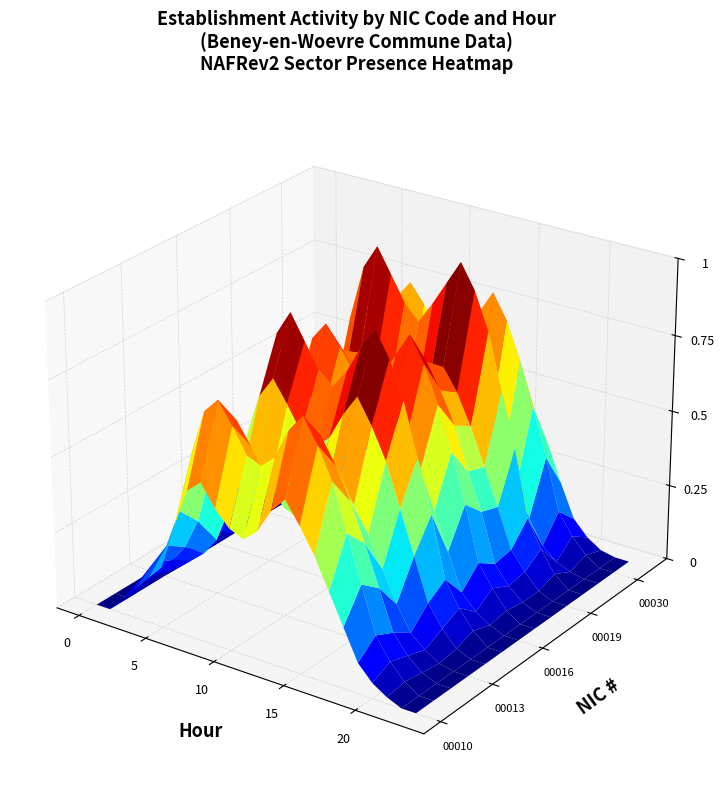

Reading right to left, list all the values displayed in this chart.

00010: 0.0	0.0	0.0	0.1	0.1	0.2	0.3	0.4	0.5	0.6	0.5	0.4	0.4	0.4	0.5	0.5	0.5	0.3	0.2	0.1	0.1	0.1	0.0	0.0
00011: 0.0	0.0	0.0	0.1	0.1	0.3	0.5	0.6	0.7	0.8	0.7	0.6	0.6	0.6	0.7	0.8	0.7	0.6	0.3	0.2	0.1	0.1	0.0	0.0
00012: 0.0	0.0	0.0	0.1	0.1	0.2	0.4	0.5	0.6	0.7	0.6	0.5	0.5	0.5	0.6	0.7	0.6	0.5	0.3	0.2	0.1	0.1	0.0	0.0
00013: 0.0	0.0	0.0	0.0	0.1	0.2	0.3	0.4	0.4	0.5	0.4	0.4	0.3	0.4	0.4	0.5	0.4	0.3	0.2	0.1	0.1	0.0	0.0	0.0
00014: 0.0	0.0	0.0	0.1	0.1	0.3	0.4	0.6	0.7	0.7	0.7	0.6	0.5	0.6	0.7	0.7	0.7	0.5	0.3	0.2	0.1	0.1	0.0	0.0
00015: 0.0	0.0	0.0	0.1	0.2	0.4	0.6	0.7	0.8	0.9	0.8	0.8	0.7	0.7	0.8	0.9	0.8	0.7	0.4	0.3	0.2	0.1	0.0	0.0
00016: 0.0	0.0	0.0	0.1	0.1	0.2	0.3	0.5	0.6	0.6	0.6	0.5	0.4	0.5	0.5	0.6	0.5	0.4	0.2	0.2	0.1	0.1	0.0	0.0
00017: 0.0	0.0	0.0	0.1	0.2	0.3	0.5	0.6	0.8	0.8	0.8	0.7	0.6	0.7	0.7	0.8	0.7	0.6	0.4	0.2	0.2	0.1	0.0	0.0
00018: 0.0	0.0	0.0	0.1	0.1	0.3	0.4	0.5	0.6	0.7	0.6	0.6	0.5	0.5	0.6	0.7	0.6	0.5	0.3	0.2	0.1	0.1	0.0	0.0
00019: 0.0	0.0	0.0	0.1	0.1	0.3	0.4	0.5	0.6	0.7	0.6	0.5	0.5	0.5	0.6	0.6	0.6	0.5	0.3	0.2	0.1	0.1	0.0	0.0
00020: 0.0	0.0	0.0	0.1	0.2	0.4	0.6	0.8	0.9	1.0	0.9	0.8	0.8	0.8	0.9	1.0	0.9	0.7	0.5	0.3	0.2	0.1	0.0	0.0
00025: 0.0	0.0	0.0	0.0	0.1	0.1	0.2	0.3	0.4	0.5	0.4	0.3	0.3	0.3	0.4	0.4	0.4	0.3	0.2	0.1	0.1	0.0	0.0	0.0
00030: 0.0	0.0	0.0	0.1	0.1	0.3	0.5	0.6	0.7	0.8	0.7	0.7	0.6	0.6	0.7	0.8	0.7	0.6	0.4	0.2	0.1	0.1	0.0	0.0
00044: 0.0	0.0	0.0	0.0	0.1	0.2	0.3	0.4	0.5	0.6	0.5	0.4	0.4	0.4	0.5	0.5	0.5	0.4	0.2	0.1	0.1	0.0	0.0	0.0